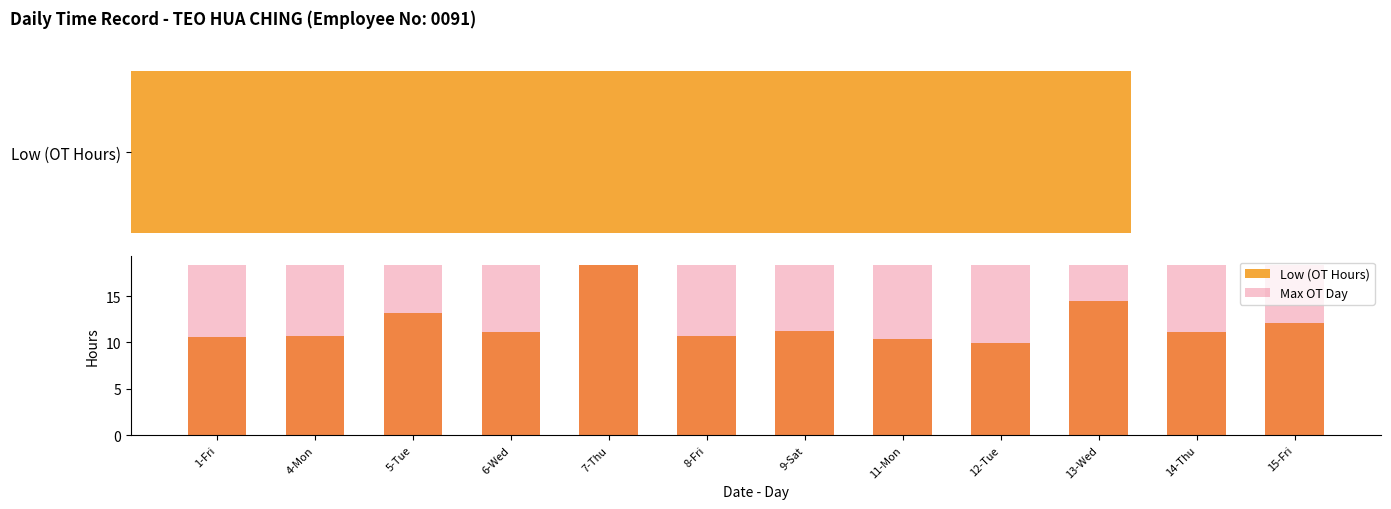

What is the sum of the Max OT Day values at 5-Tue and 13-Wed?

36.8